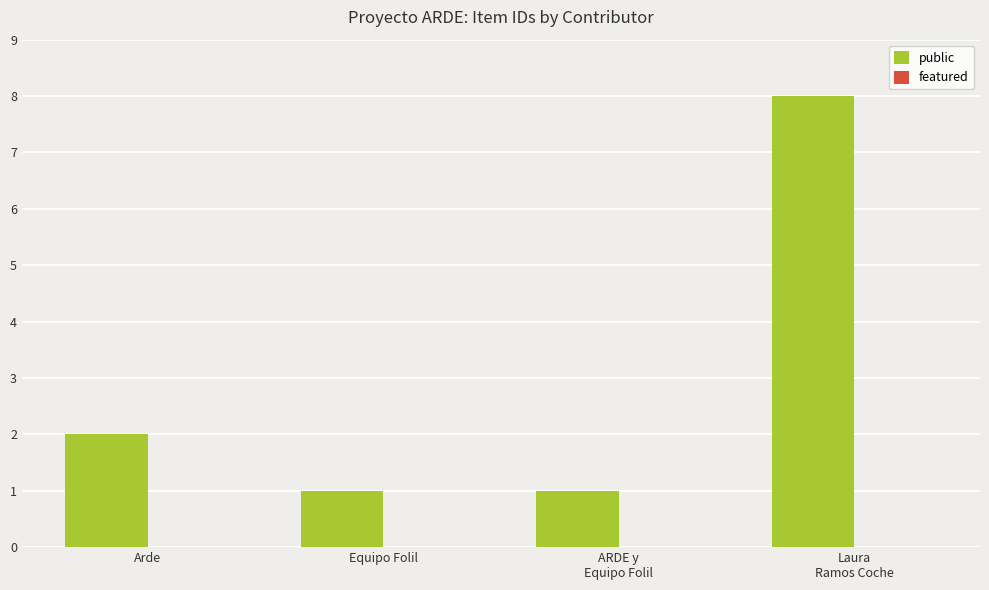

True or false: the data shows 2 at Equipo Folil.

False